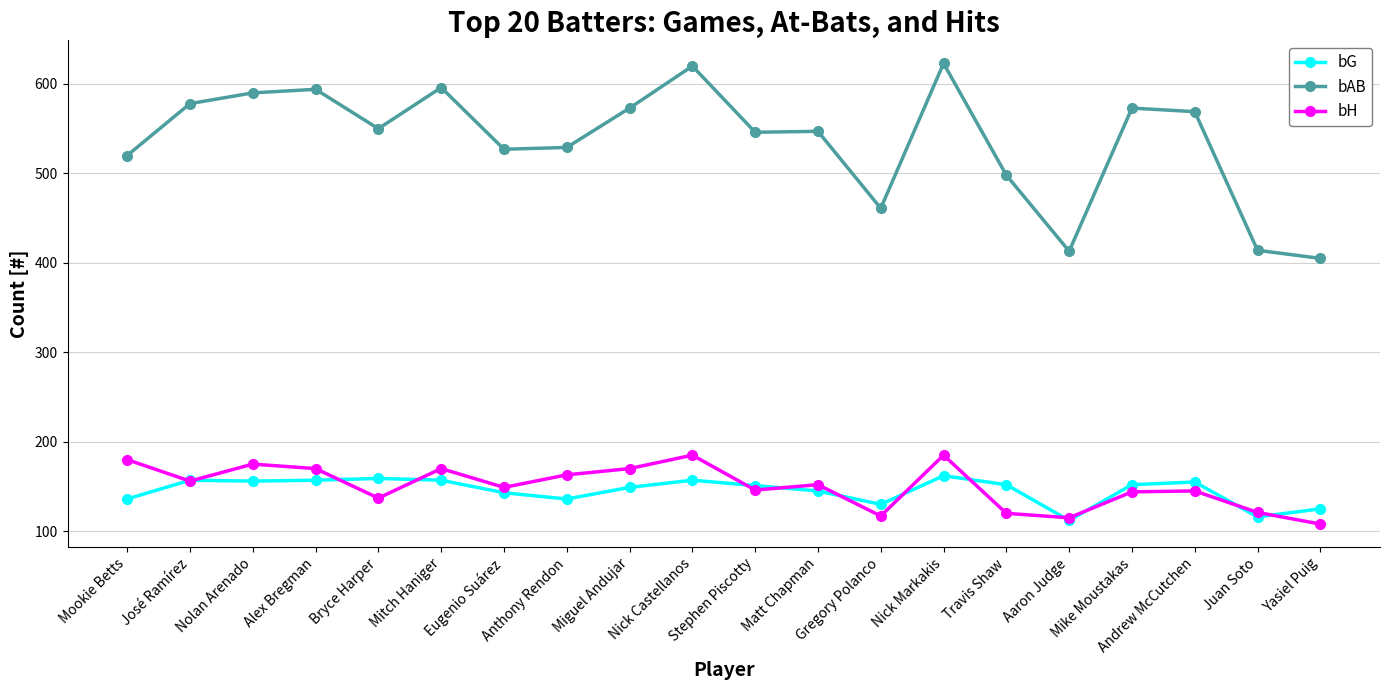

Is this an area chart (filled region under the line)?

No